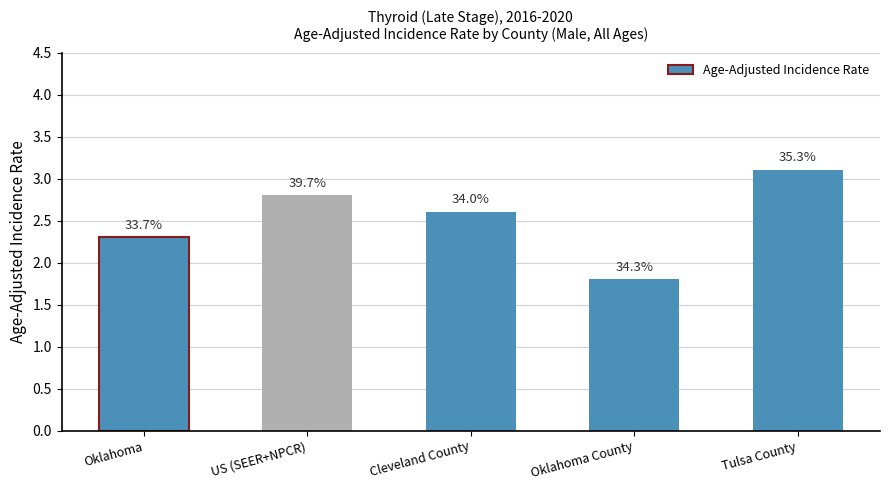

What is the average value?

2.5